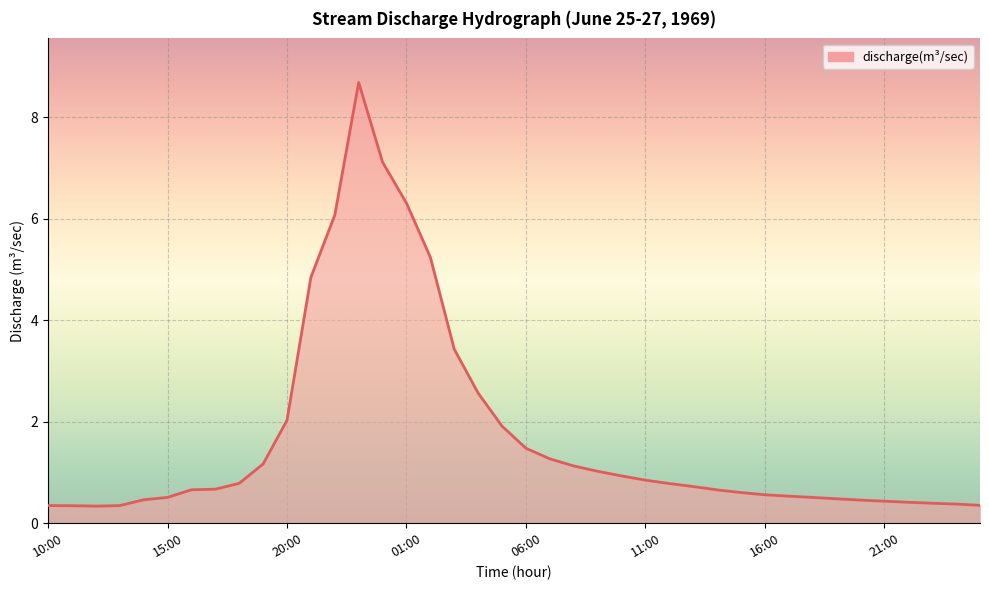

Does the chart have visible grid lines?

Yes